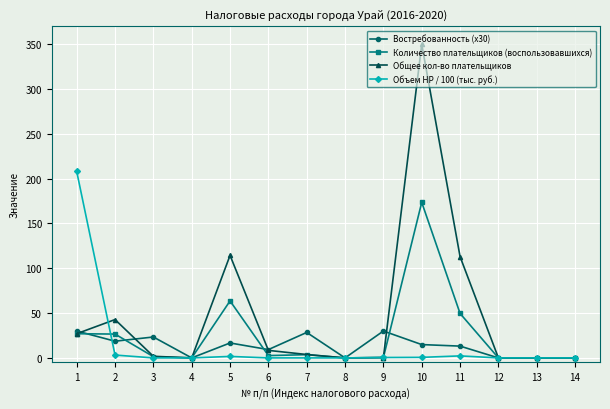

What is the approximate value of Востребованность (x30) at 11?

13.2